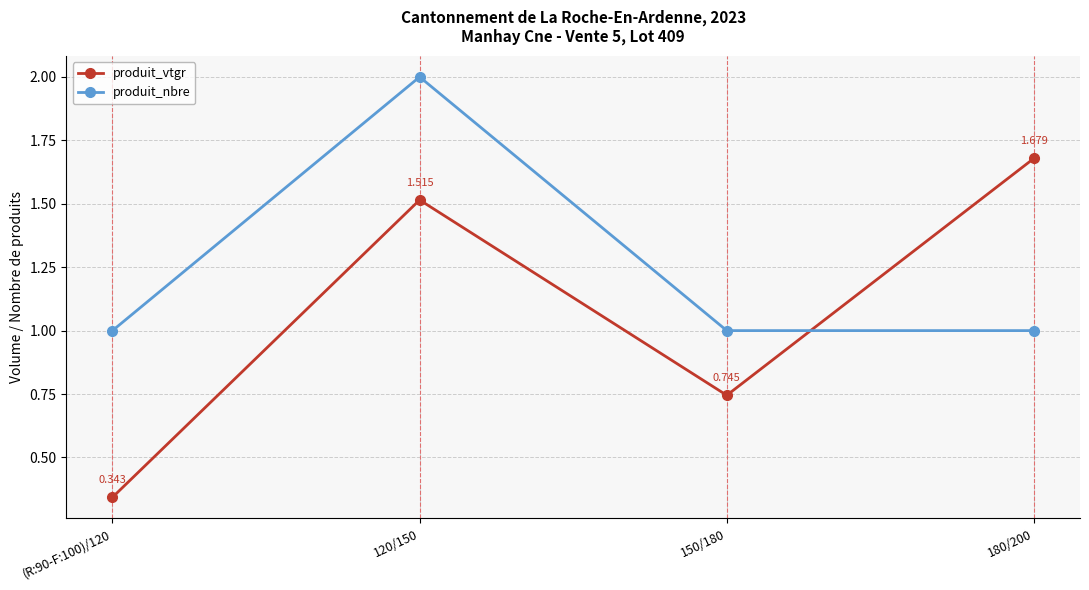

What is the label of the 4th point from the right?

(R:90-F:100)/120